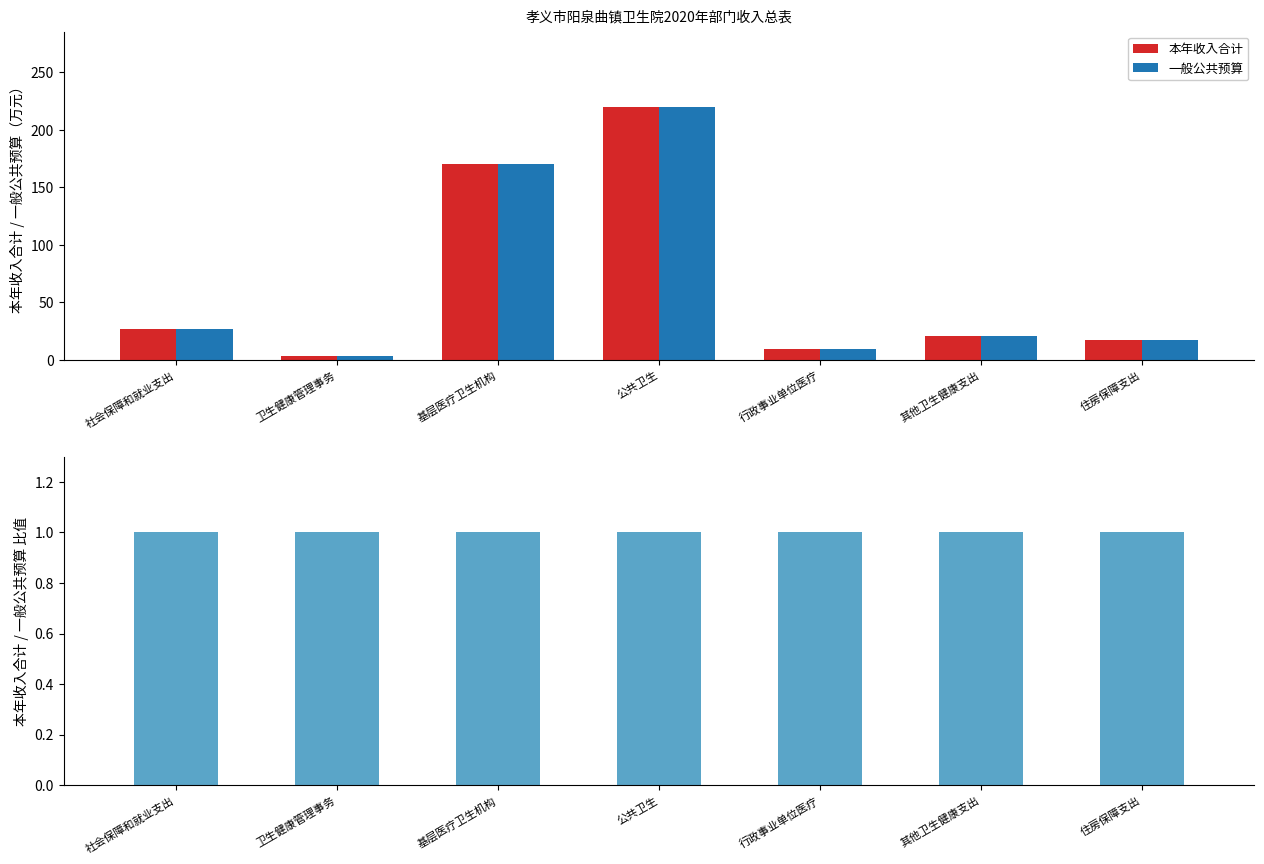

What is the approximate value of 一般公共预算 at 其他卫生健康支出?

21.2